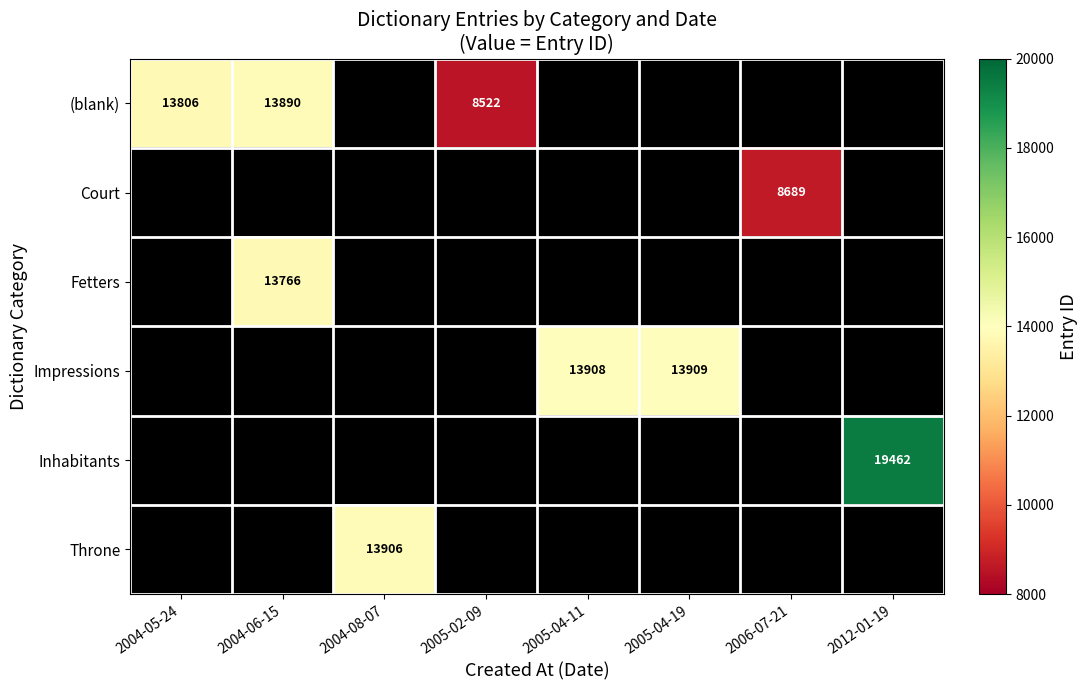

Is it true that Court equals 15493 at 2006-07-21?

False